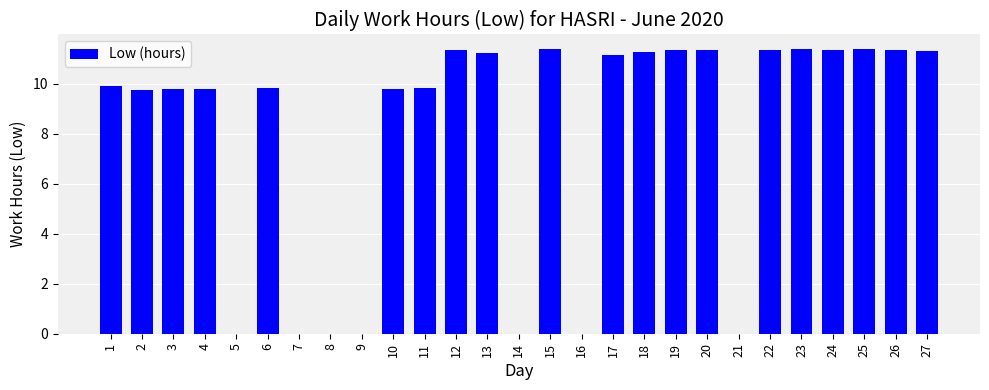

What is the maximum value shown in the chart?

11.4